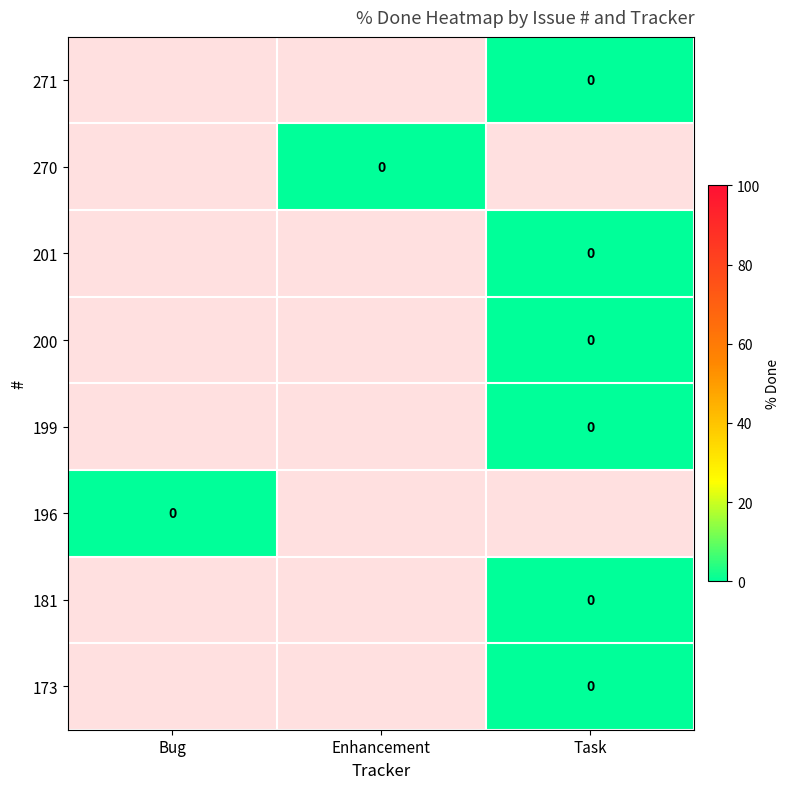

Rank the categories by 173 value from lowest to highest.

Bug, Enhancement, Task